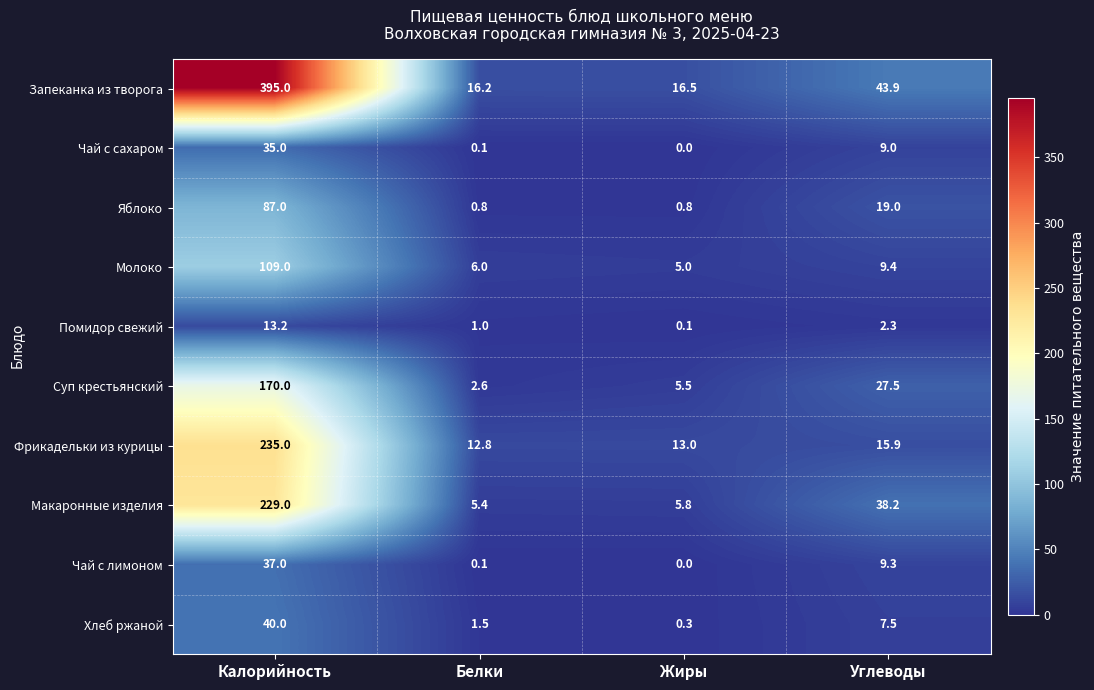

What is the sum of the Яблоко values at Углеводы and Белки?

19.8